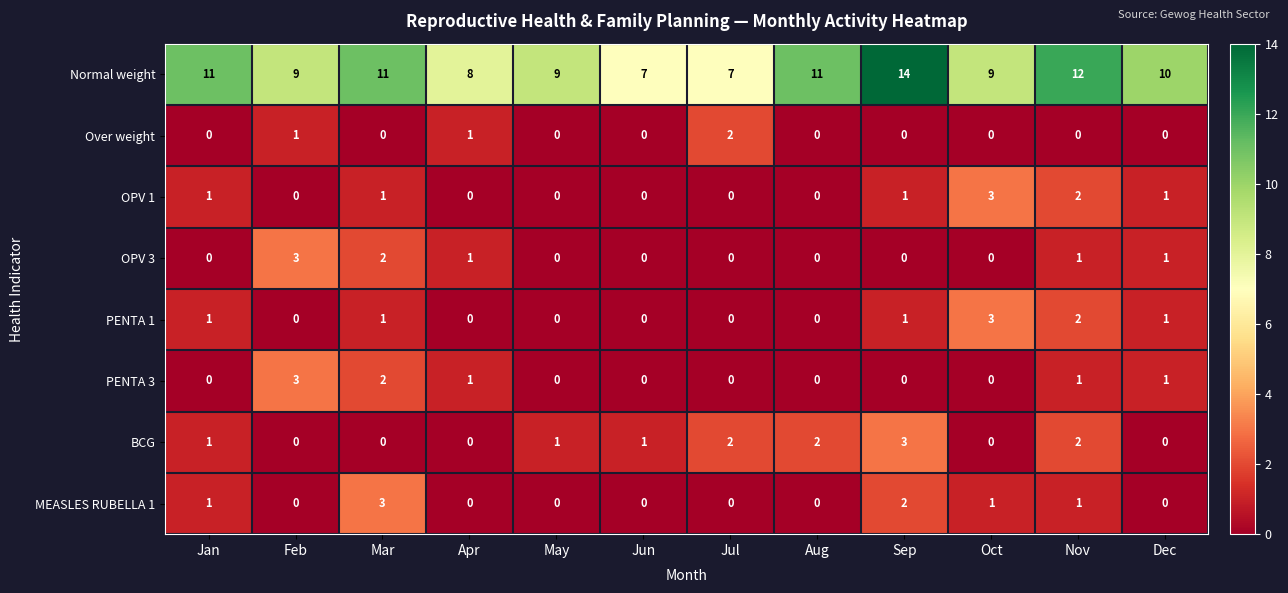

What is the total value across all series at Aug?

13